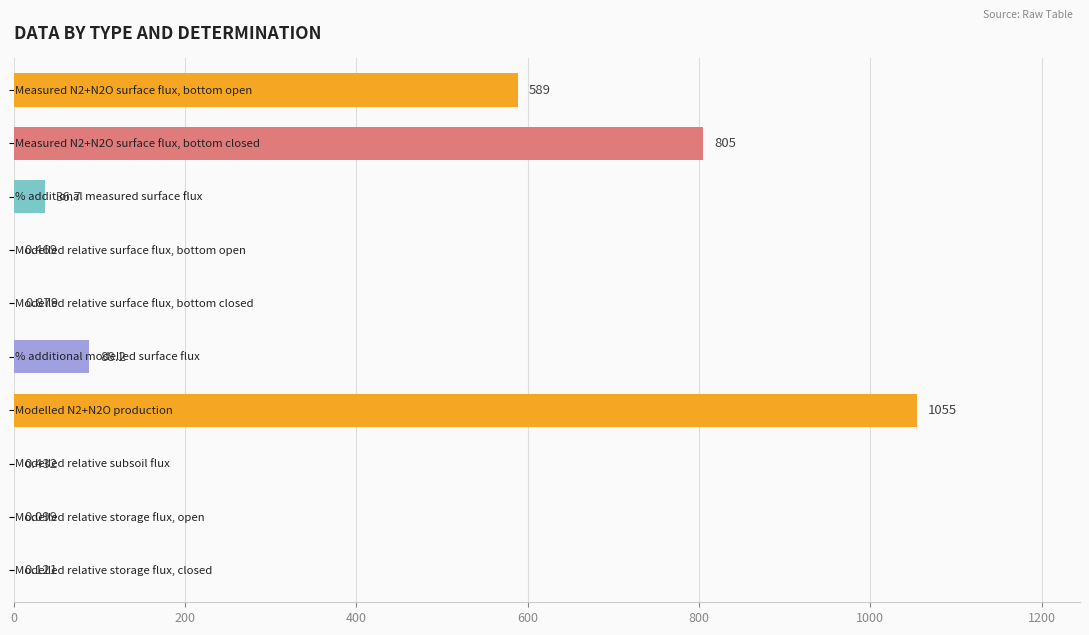

How many series are shown in this chart?

1